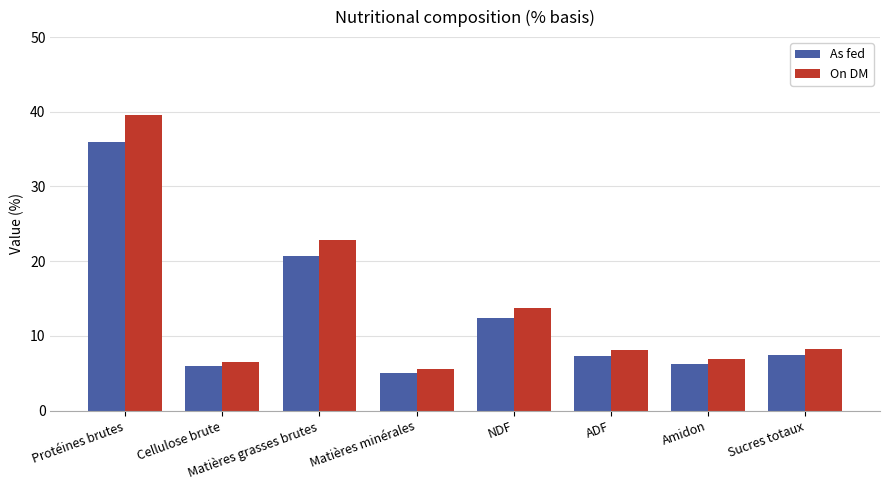

What is the difference between the maximum and minimum values in the On DM series?

34.1